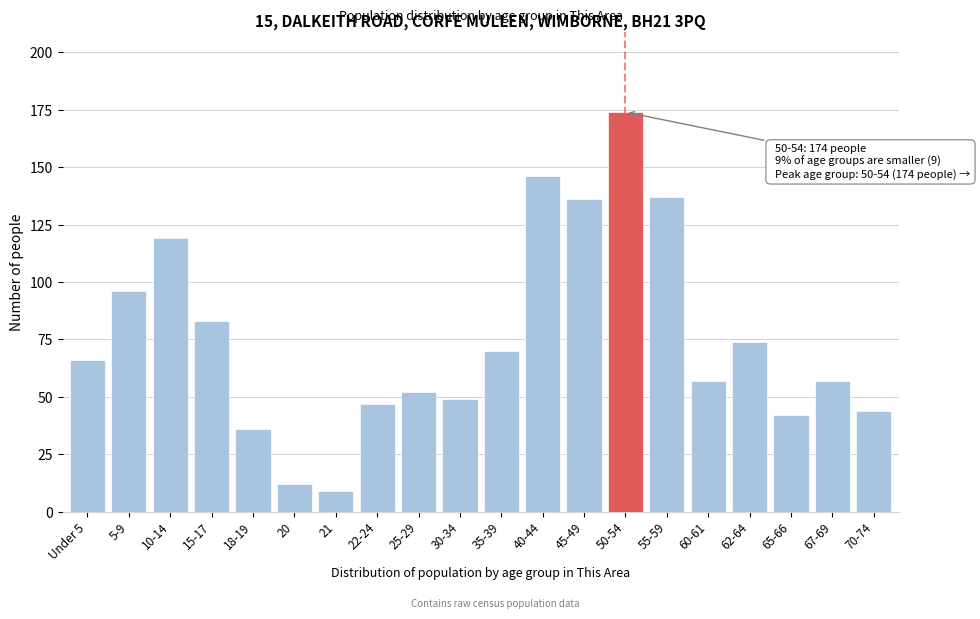

Reading right to left, transcribe all the data shown in this chart.

70-74=44	67-69=57	65-66=42	62-64=74	60-61=57	55-59=137	50-54=174	45-49=136	40-44=146	35-39=70	30-34=49	25-29=52	22-24=47	21=9	20=12	18-19=36	15-17=83	10-14=119	5-9=96	Under 5=66